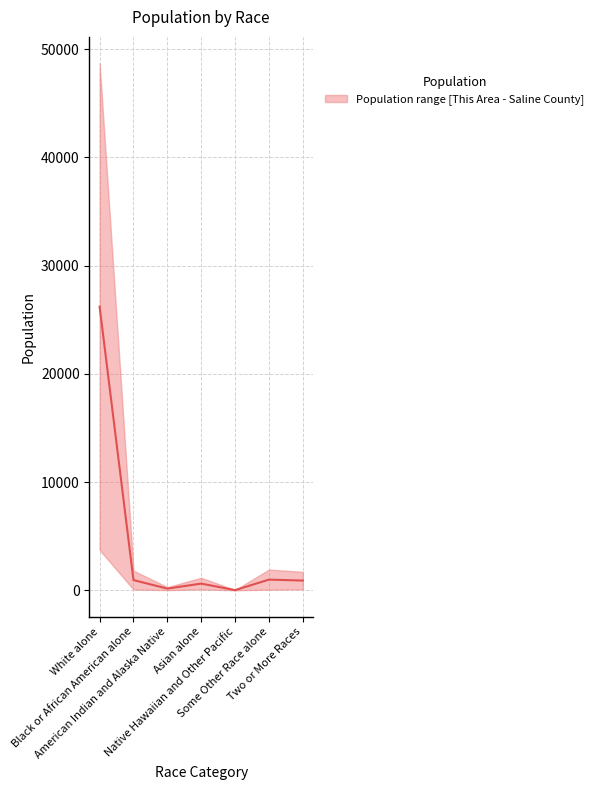

What is the average value?

4260.1